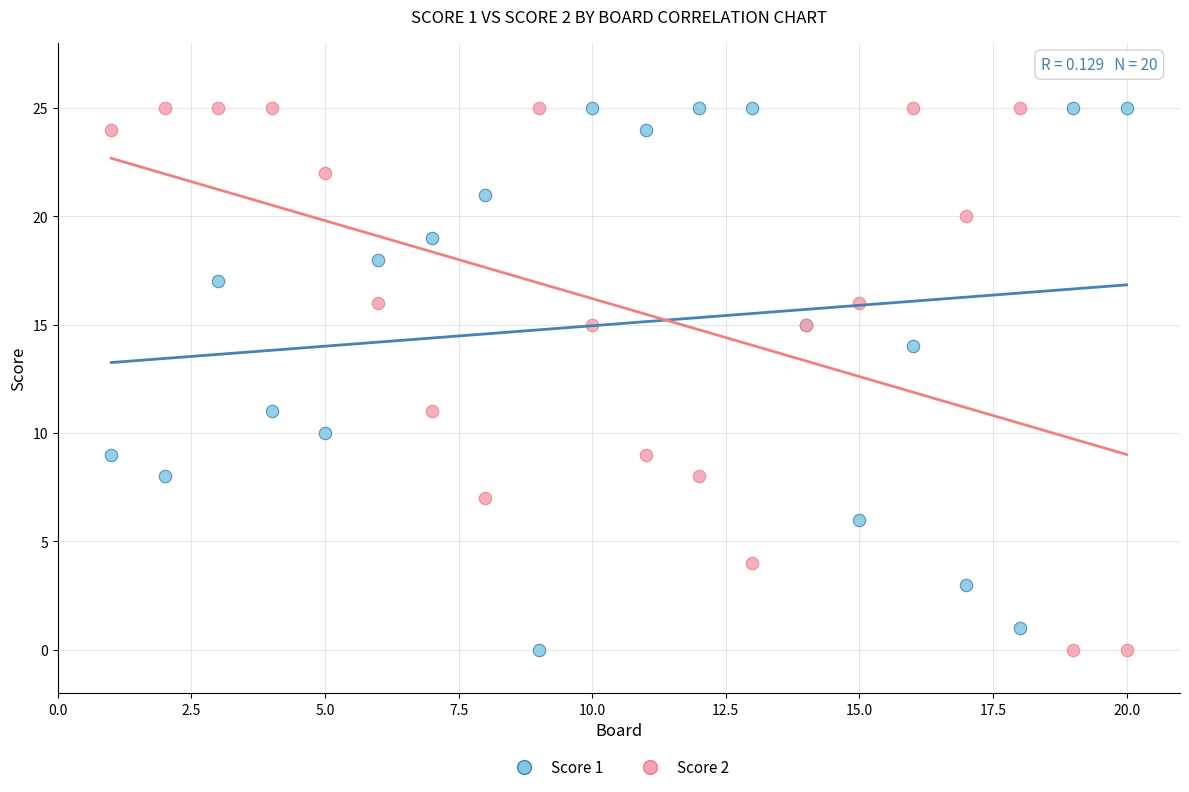

What is the X range (max minus min) for the scatter plot?

19